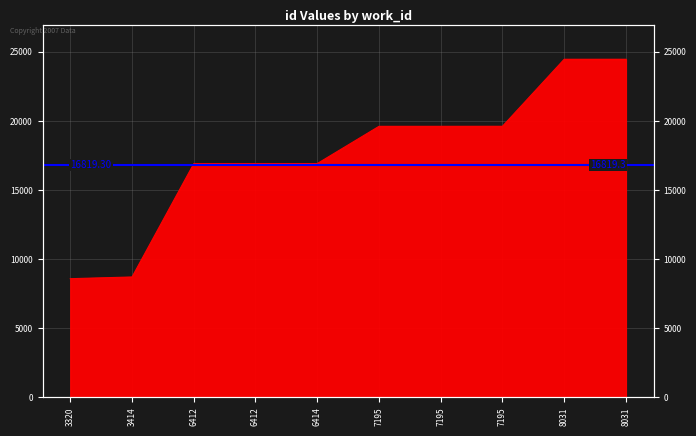

The chart shows a value of 19613 at 7195. True or false?

True